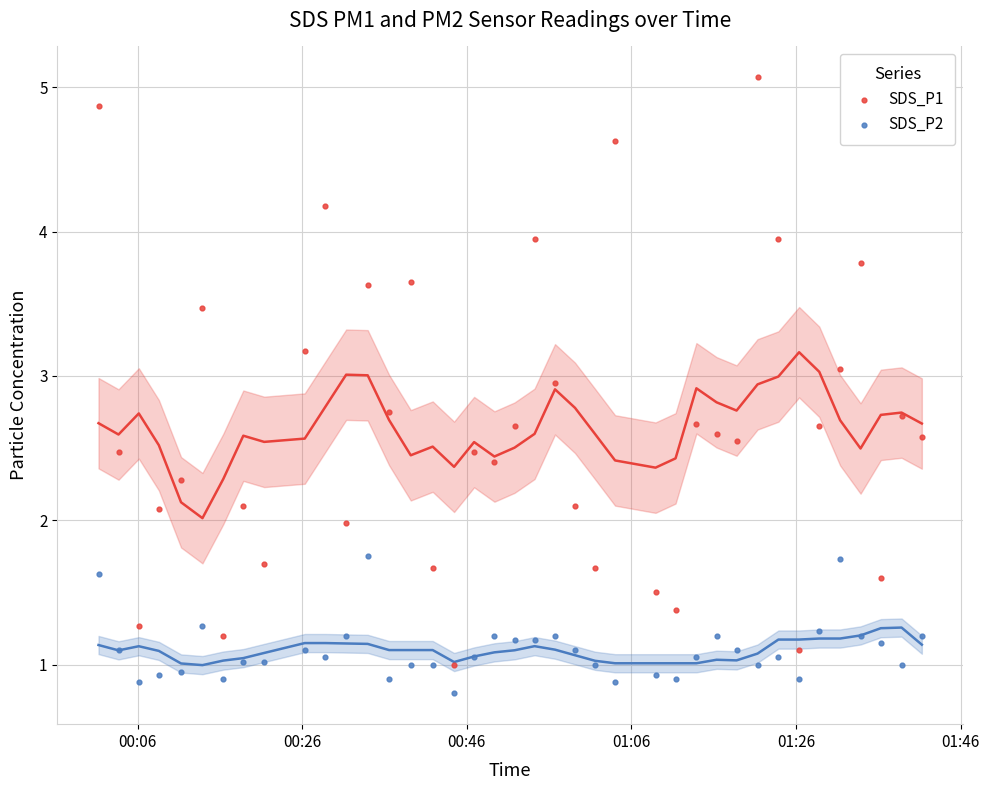

Which series has the widest spread of Y values?

SDS_P1